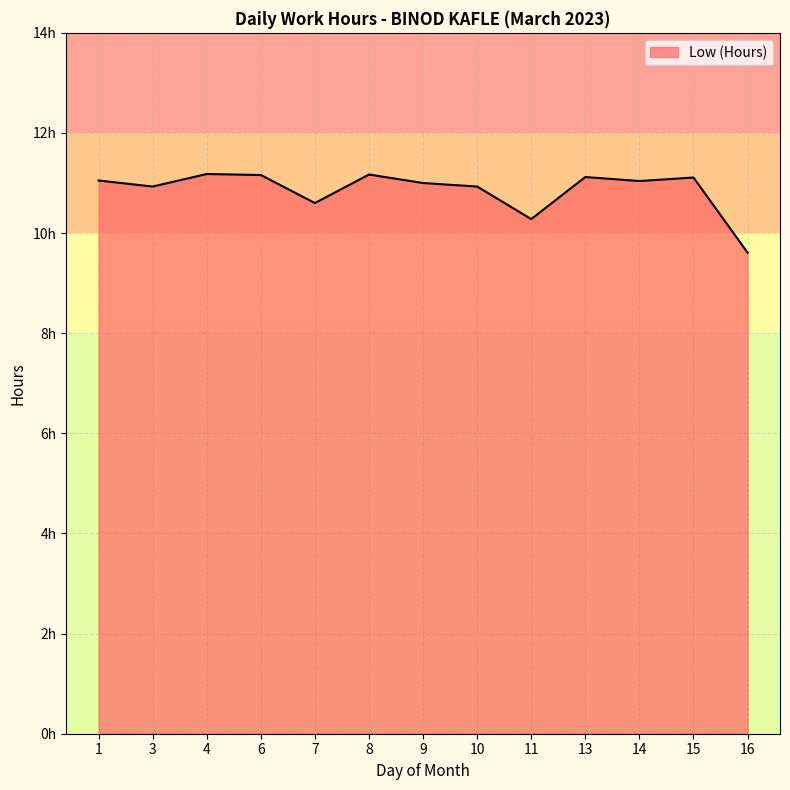

Reading left to right, what are all the values shown in this chart?

1=11.1	3=10.9	4=11.2	6=11.2	7=10.6	8=11.2	9=11.0	10=10.9	11=10.3	13=11.1	14=11.0	15=11.1	16=9.6